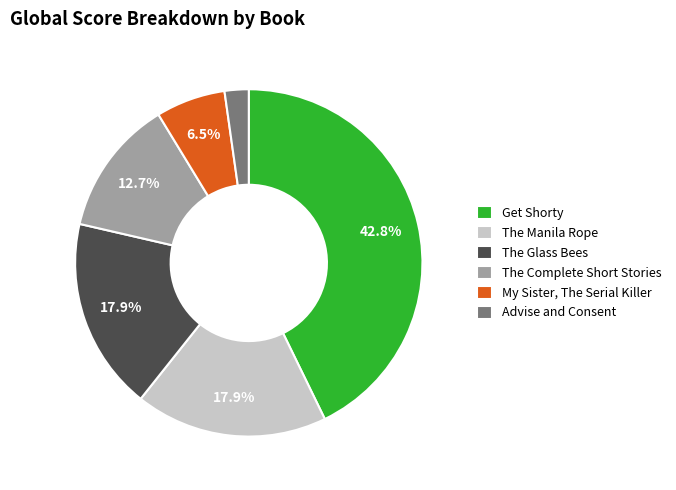

Approximately how many times larger is the value at Advise and Consent compared to The Complete Short Stories?

0.2